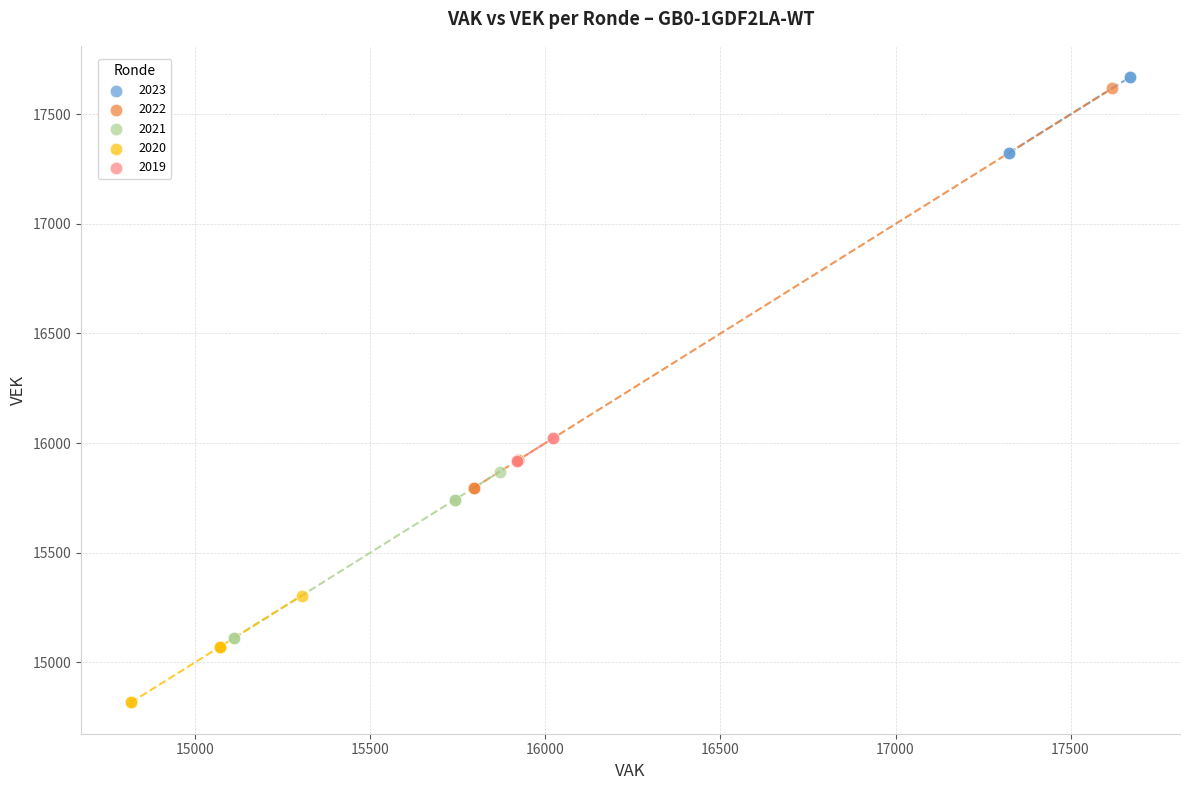

Which series contains the lowest Y value?

2020